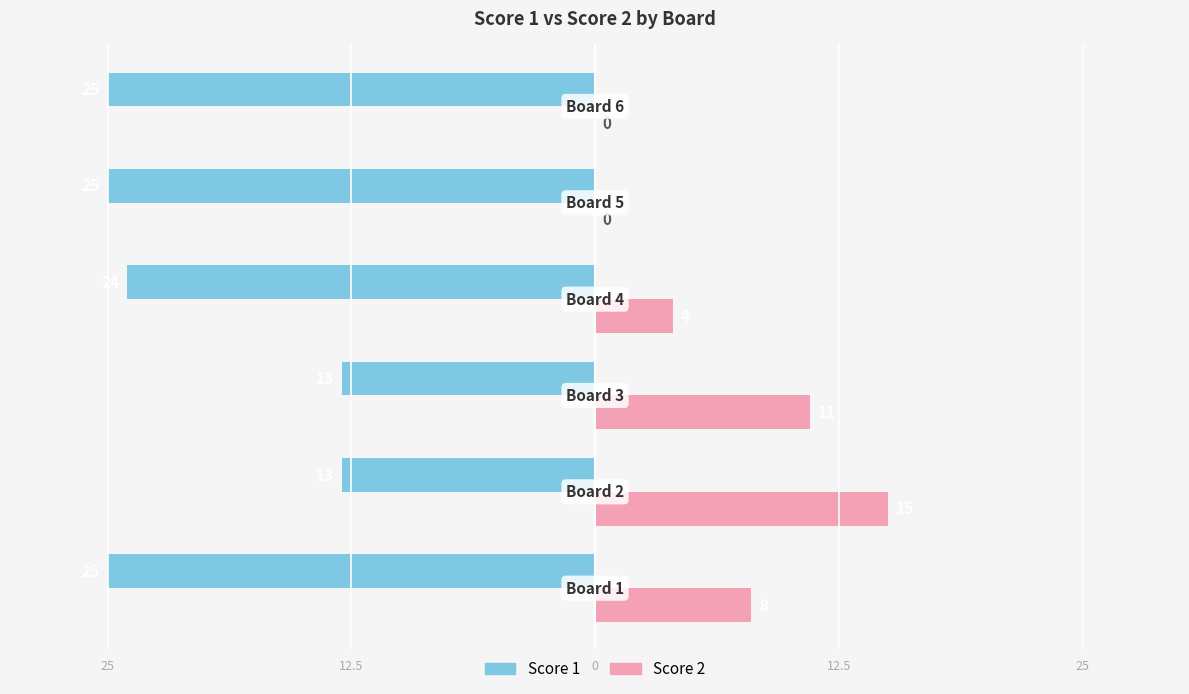

What are all the series names shown in the legend?

Score 1, Score 2